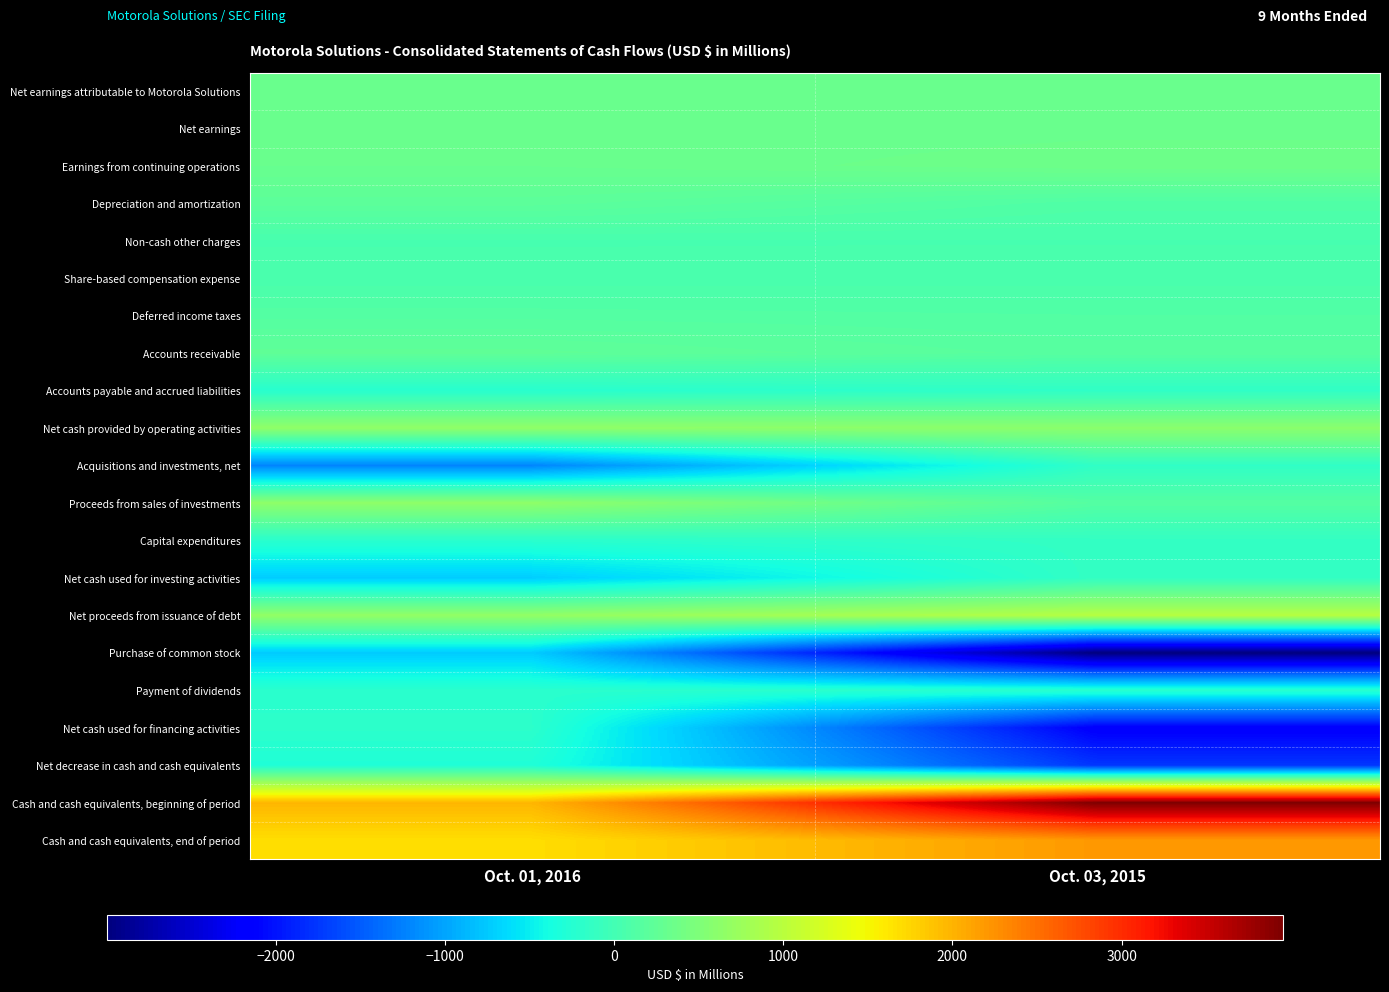

Which series changed the most between Oct. 01, 2016 and Oct. 03, 2015?

Purchase of common stock